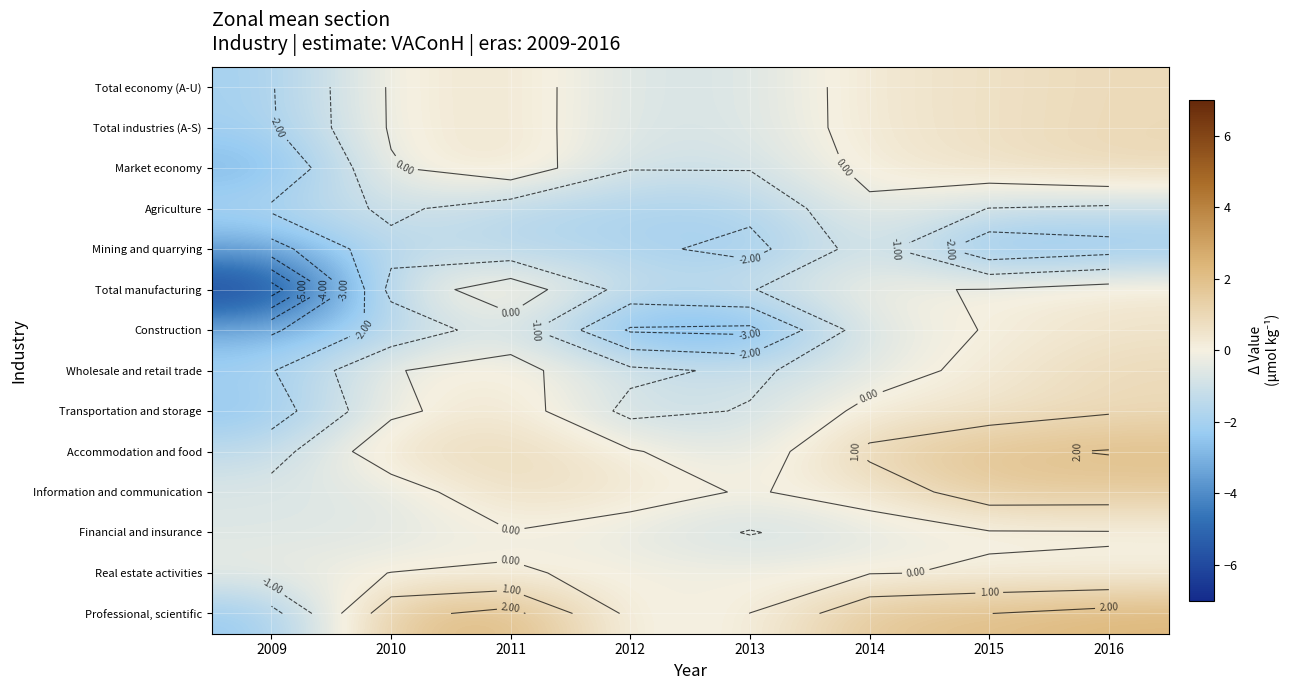

What is the difference between the Professional, scientific values at 2010 and 2016?

0.6